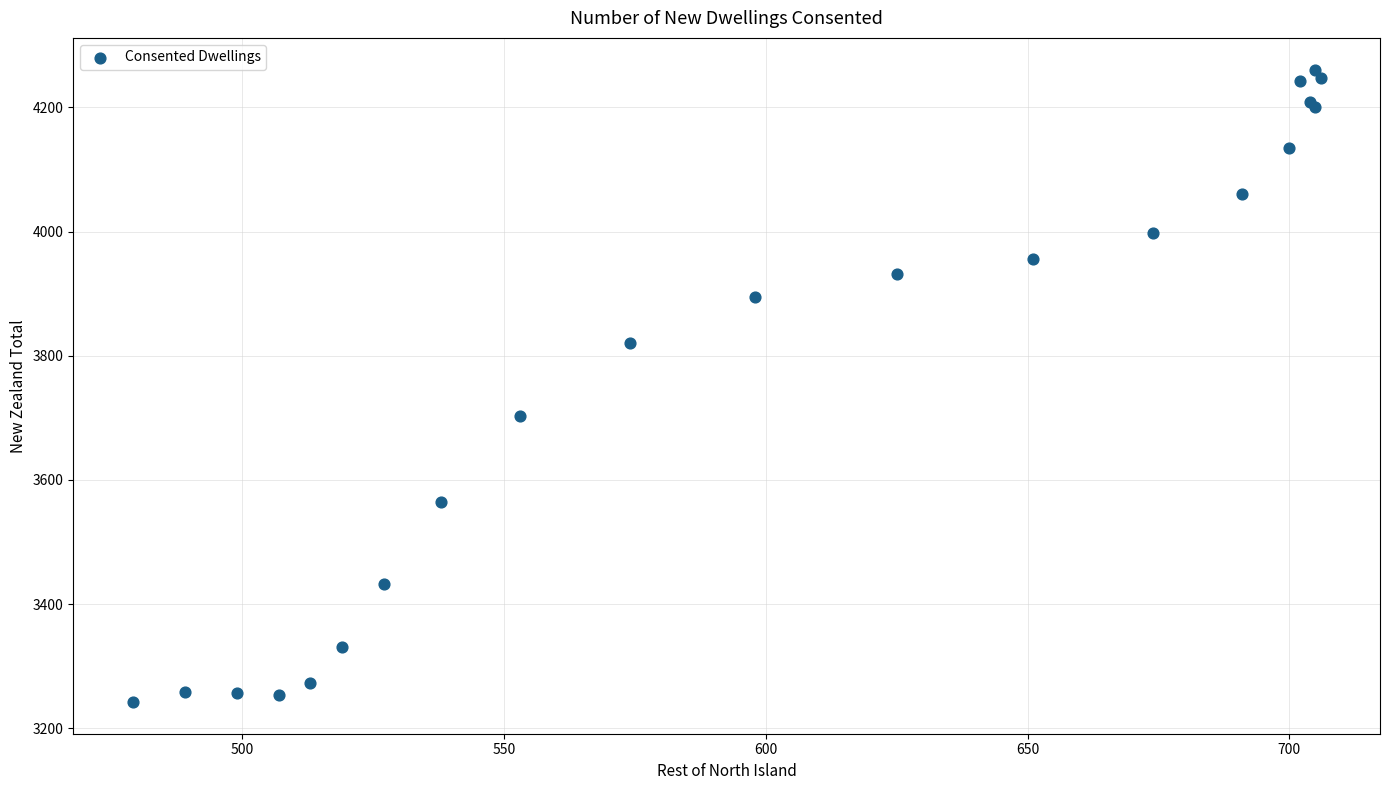

What Y value in the scatter plot is closest to 3751?

3703